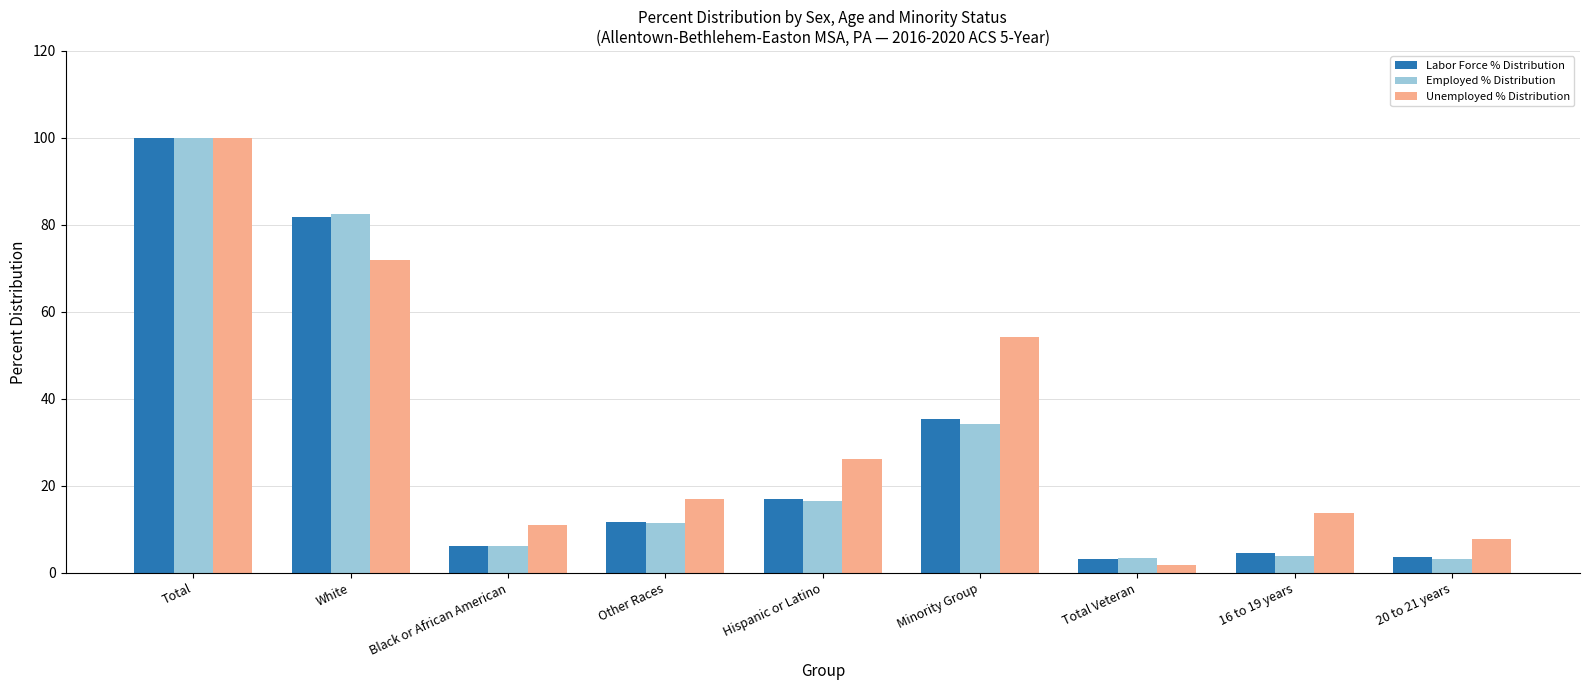

Is the value of Labor Force % Distribution at Minority Group greater than the value of Unemployed % Distribution at Black or African American?

Yes